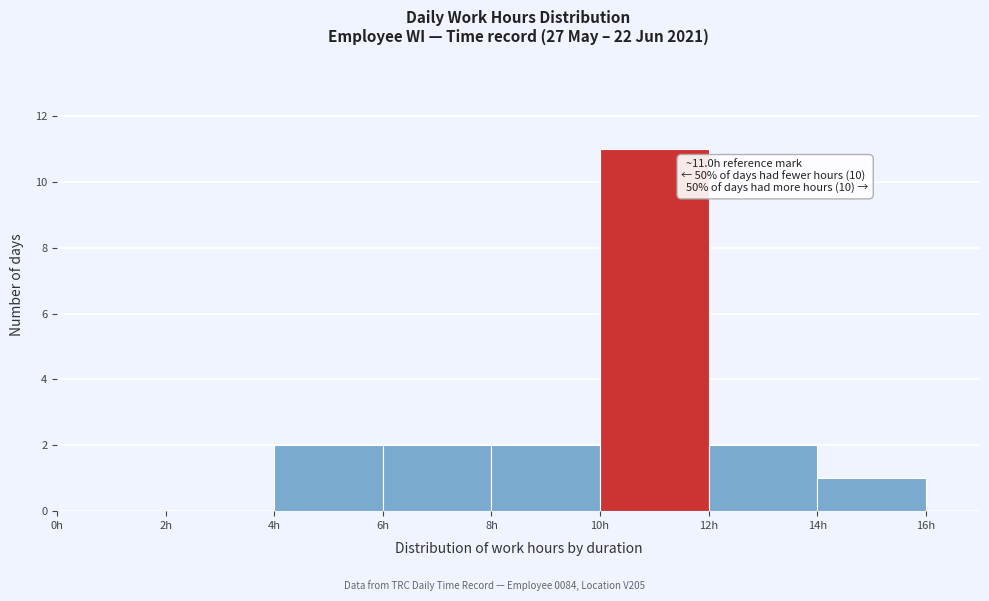

Which range on the x-axis has the tallest bar?

10 to 12